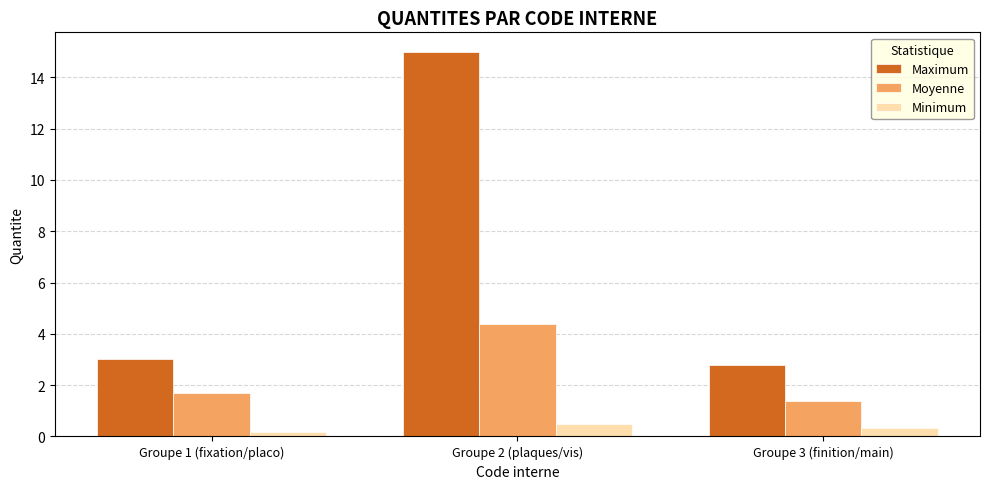

What are all the series names shown in the legend?

Maximum, Moyenne, Minimum